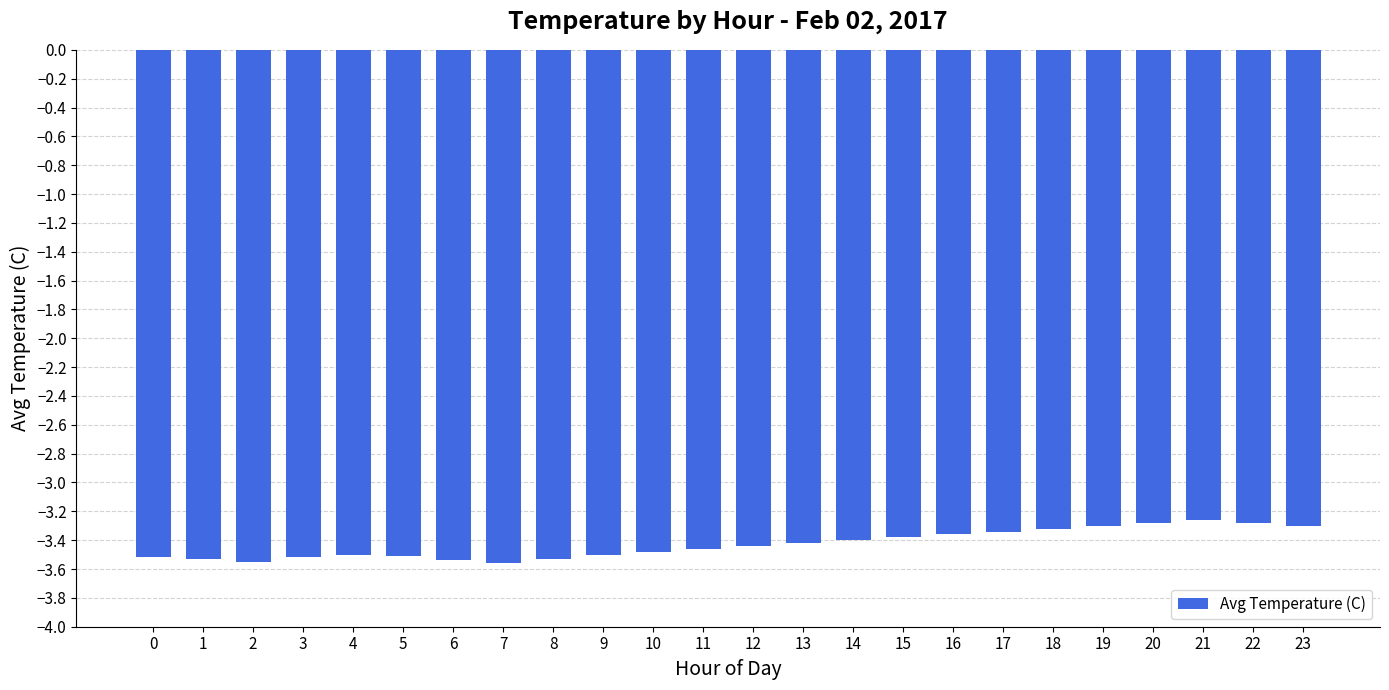

What is the maximum value shown in the chart?

-3.3